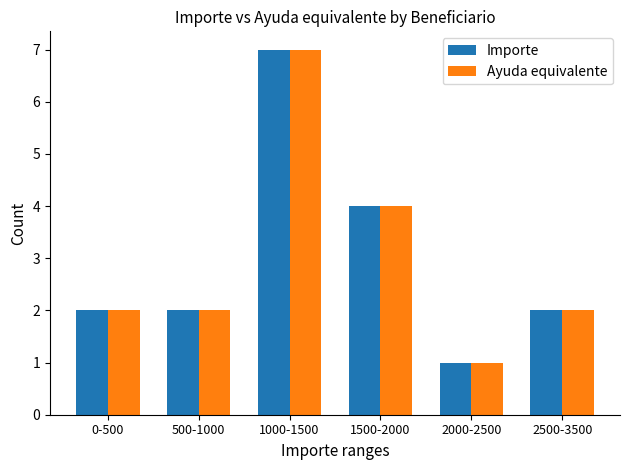

How many categories are shown in the chart?

6